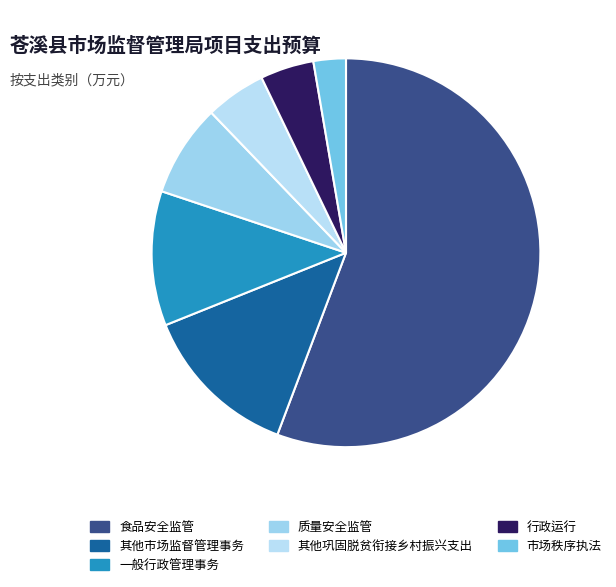

Combined, do 食品安全监管 and 其他巩固脱贫衔接乡村振兴支出 account for over 50%?

Yes